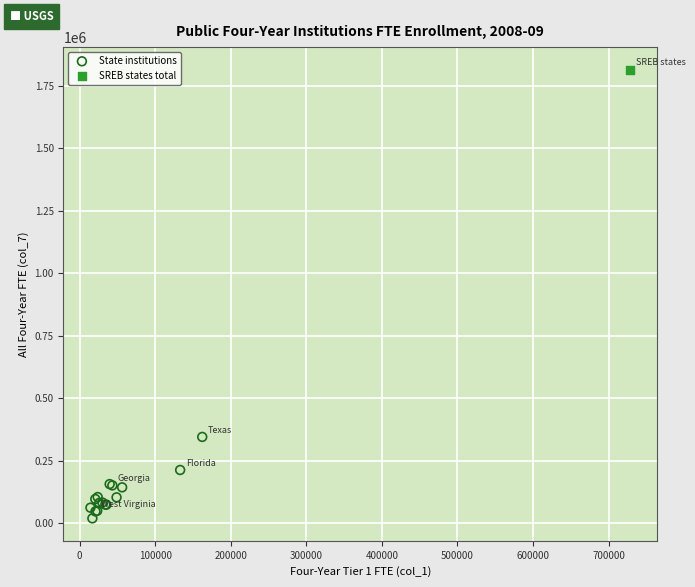

What are all the series names shown in the legend?

State institutions, SREB states total